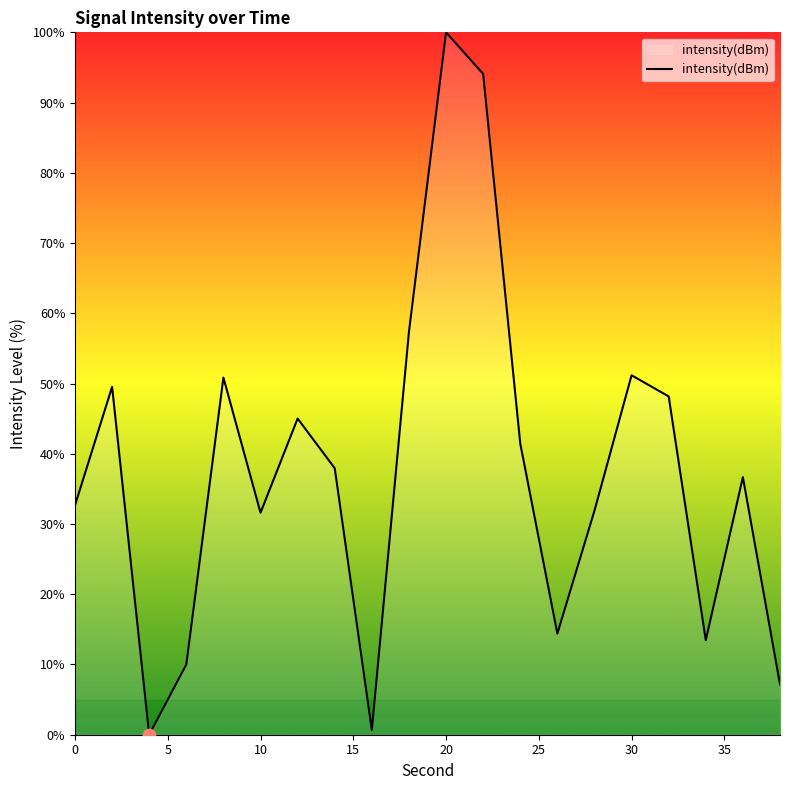

What is the greatest value displayed?

100.0